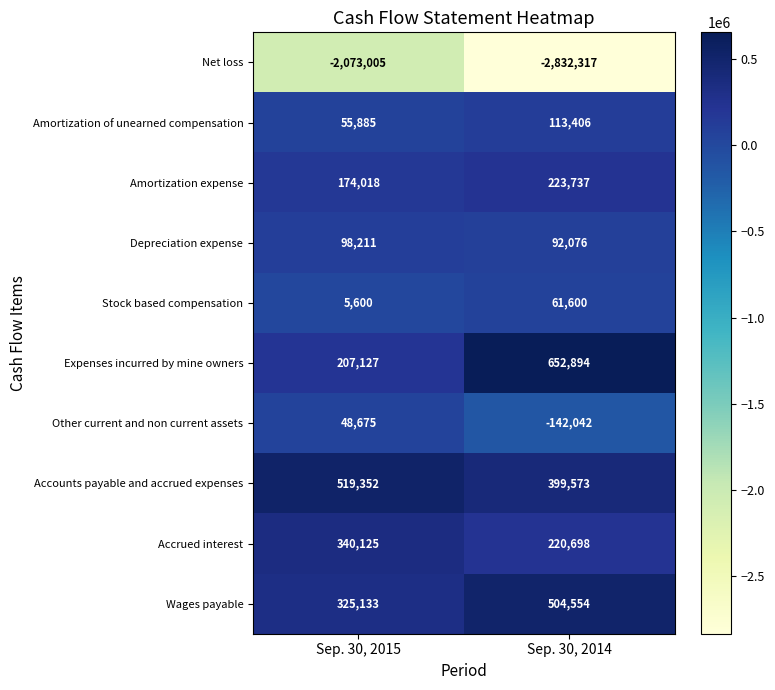

What is the greatest value displayed?

652894